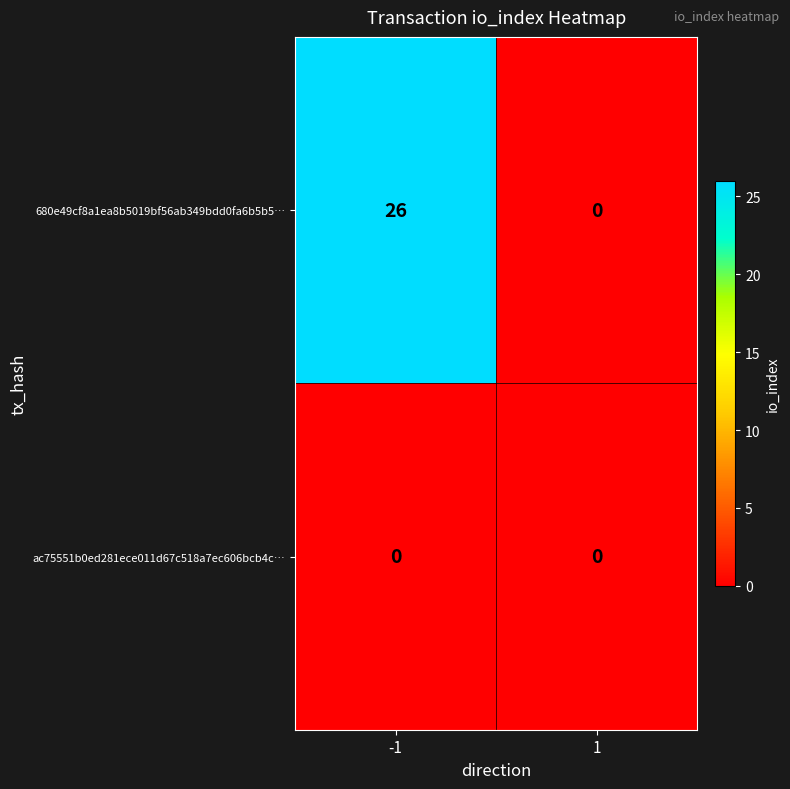

How many categories are shown in the chart?

2